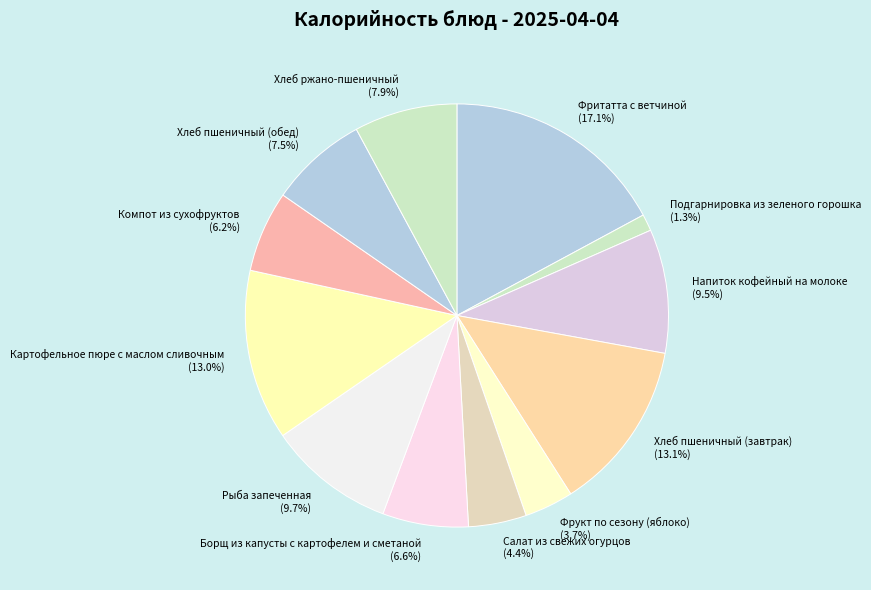

Count the number of slices in the pie.

12